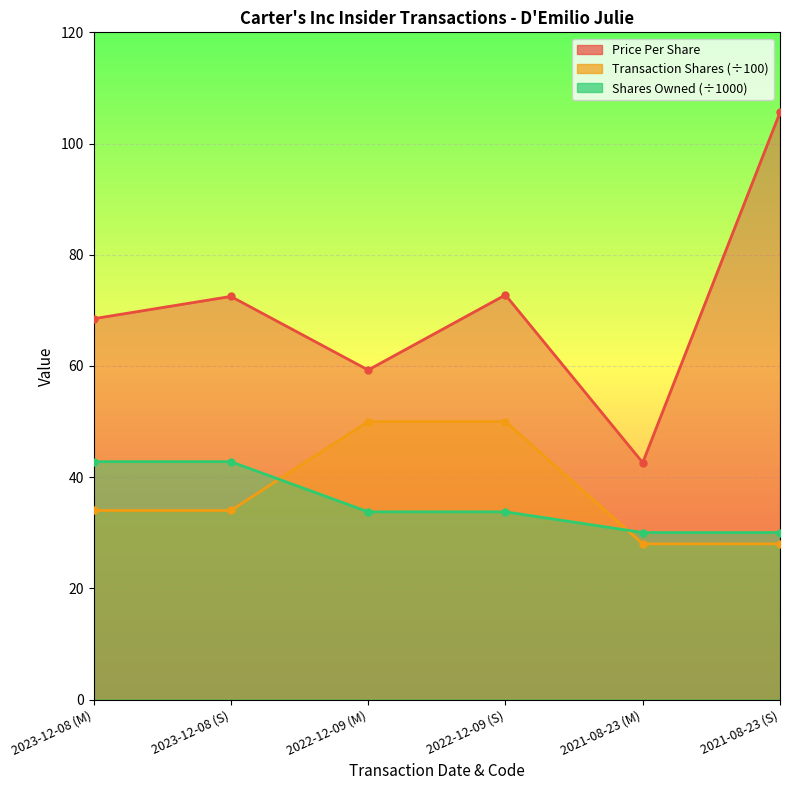

True or false: sharesOwnedFollowingTransaction has a value of 33.8 at 2022-12-09 (S).

True